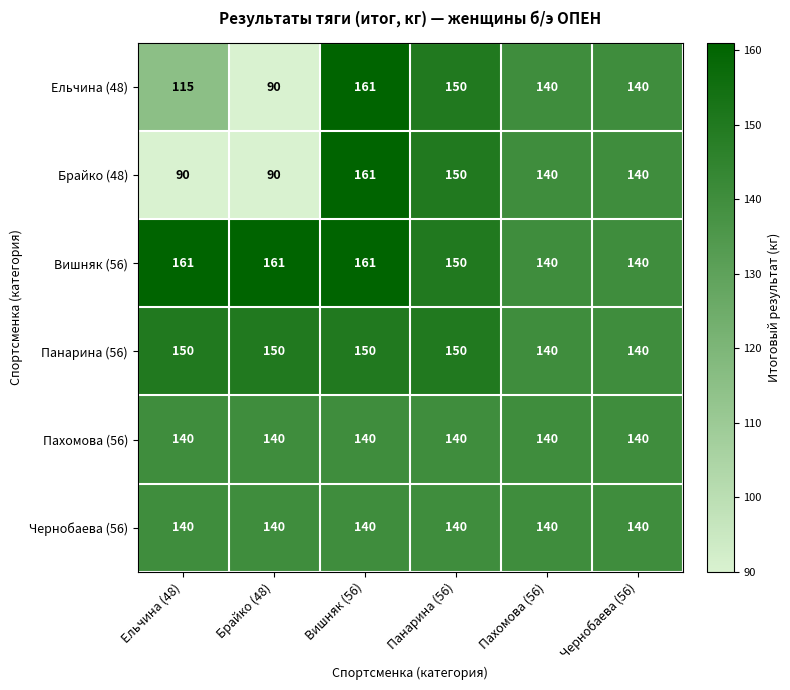

What is the sum of the Вишняк (56) values at Брайко (48) and Ельчина (48)?

322